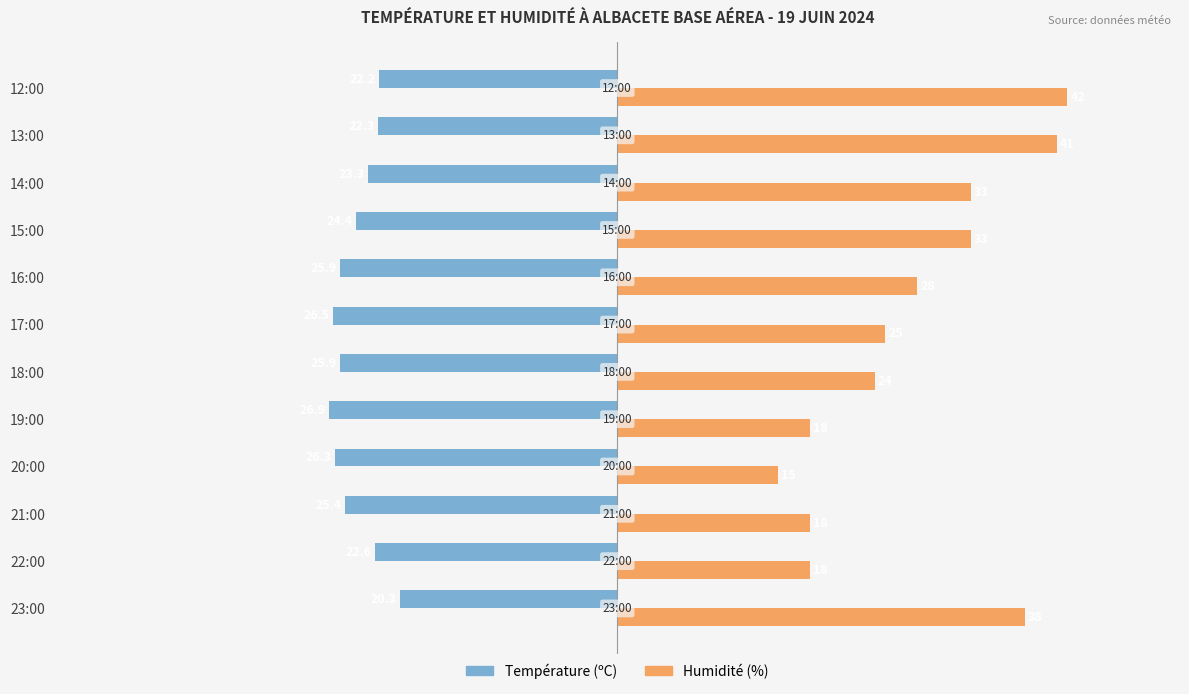

What are all the series names shown in the legend?

Température (ºC), Humidité (%)